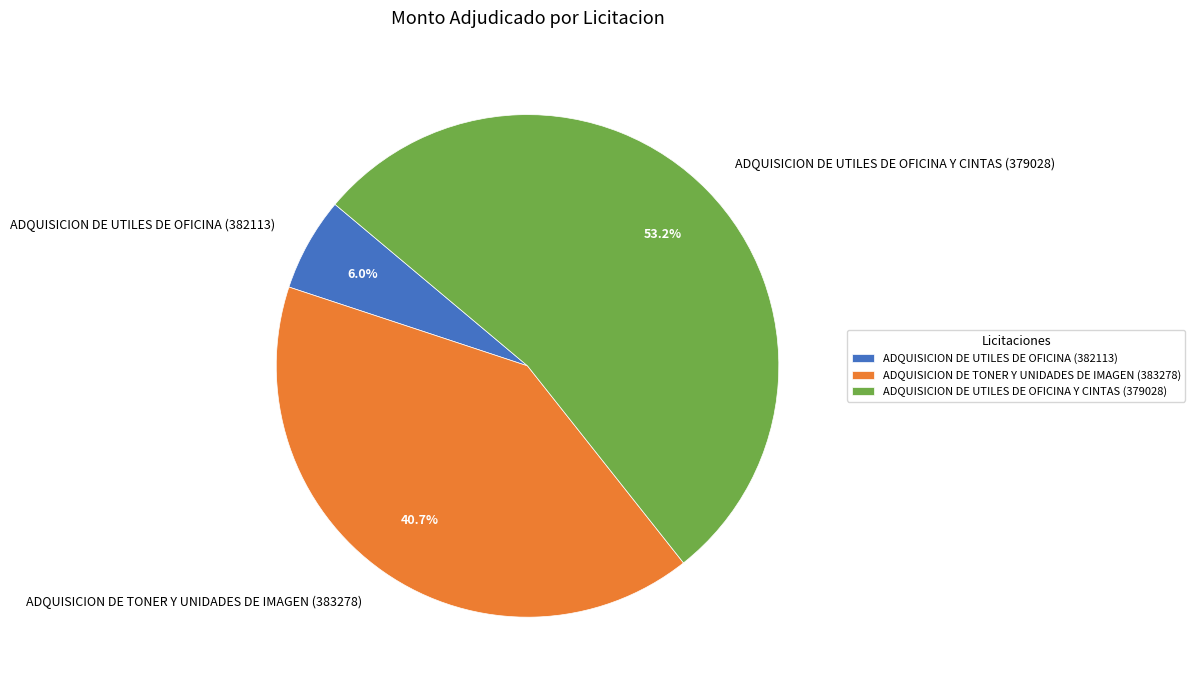

The ADQUISICION DE UTILES DE OFICINA (382113) slice represents 14% of the pie. True or false?

False